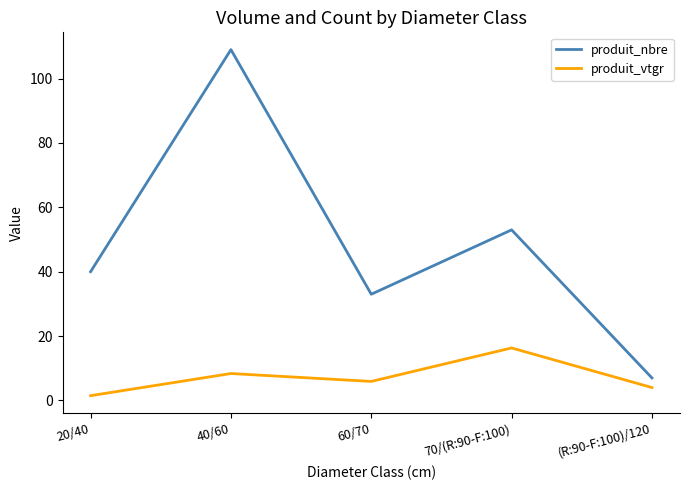

What is the spread (max minus min) of values at 40/60?

100.6